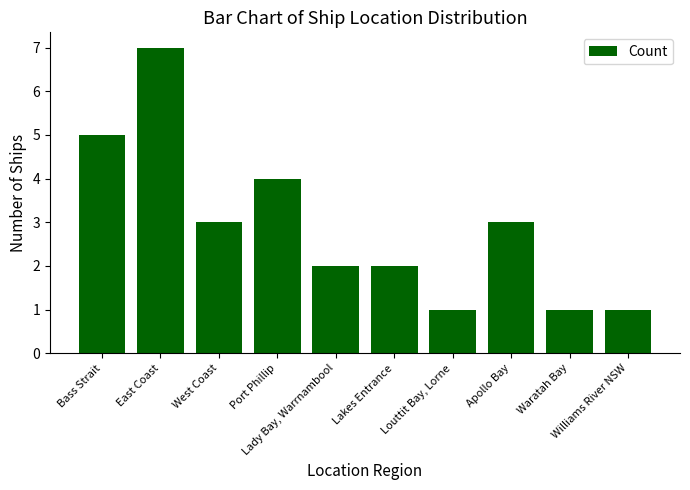

What is the difference between the values at Bass Strait and Lakes Entrance?

3